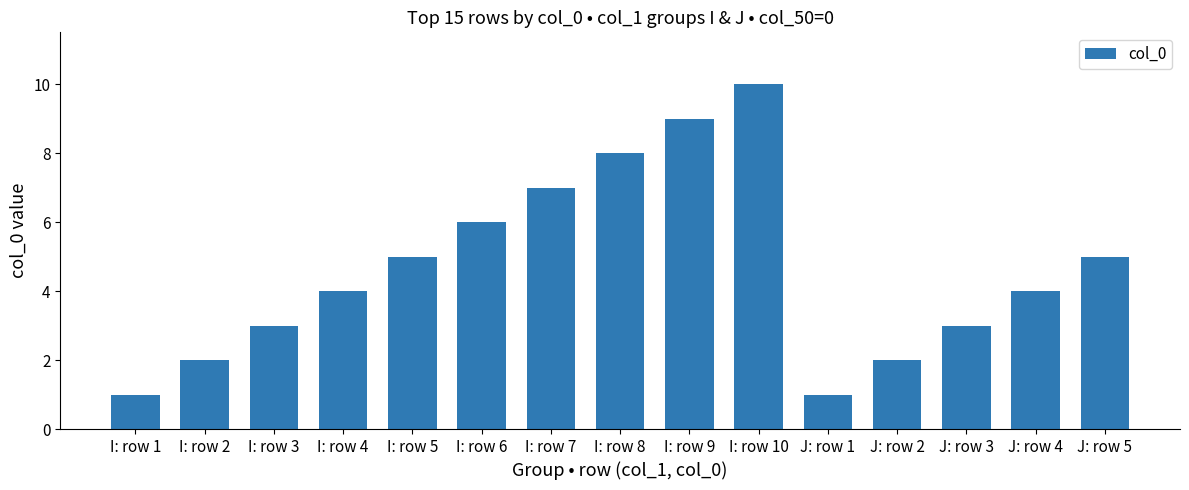

Which has a higher value, J: row 5 or I: row 8?

I: row 8